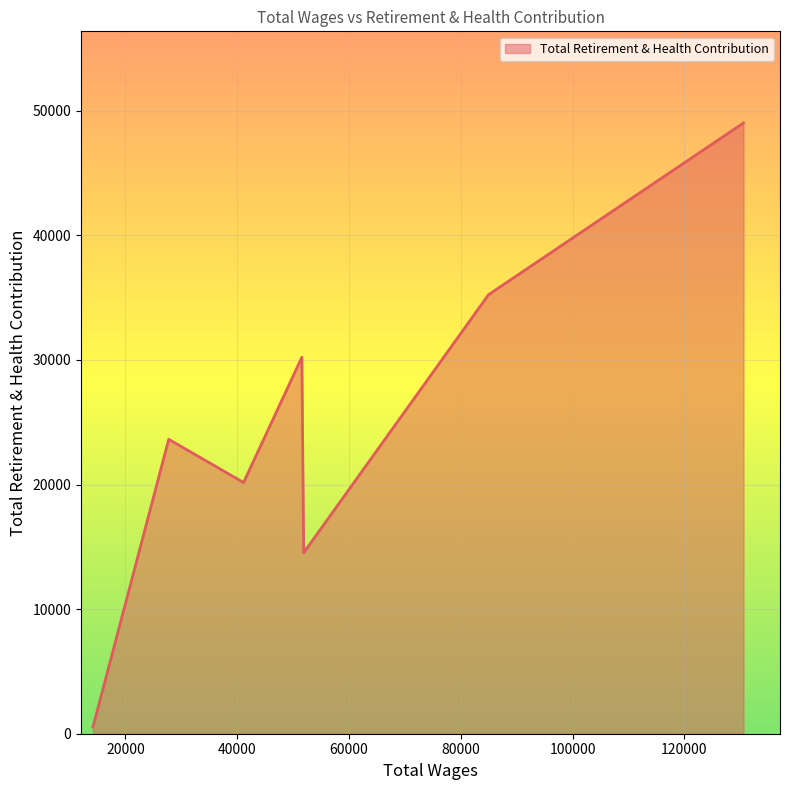

True or false: the data has more than 1 interior local peaks.

True